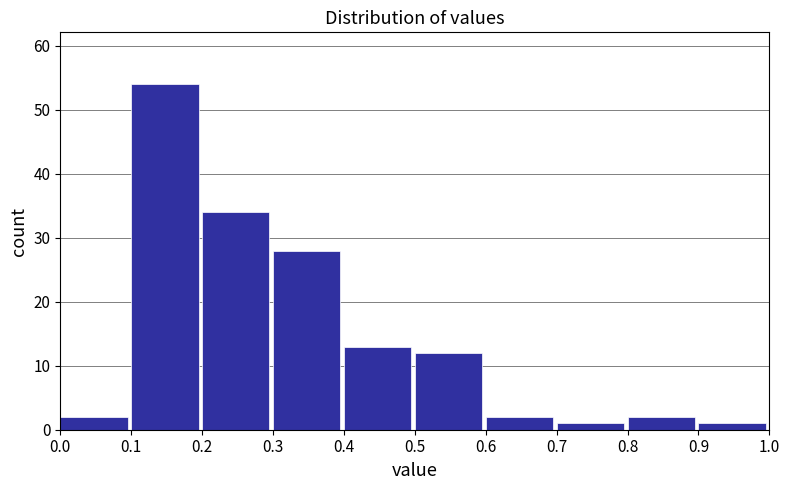

How tall is the bar that spans 0.7 to 0.8 on the x-axis? The values are not printed on the chart, so give them approximately, as read against the axis.

1